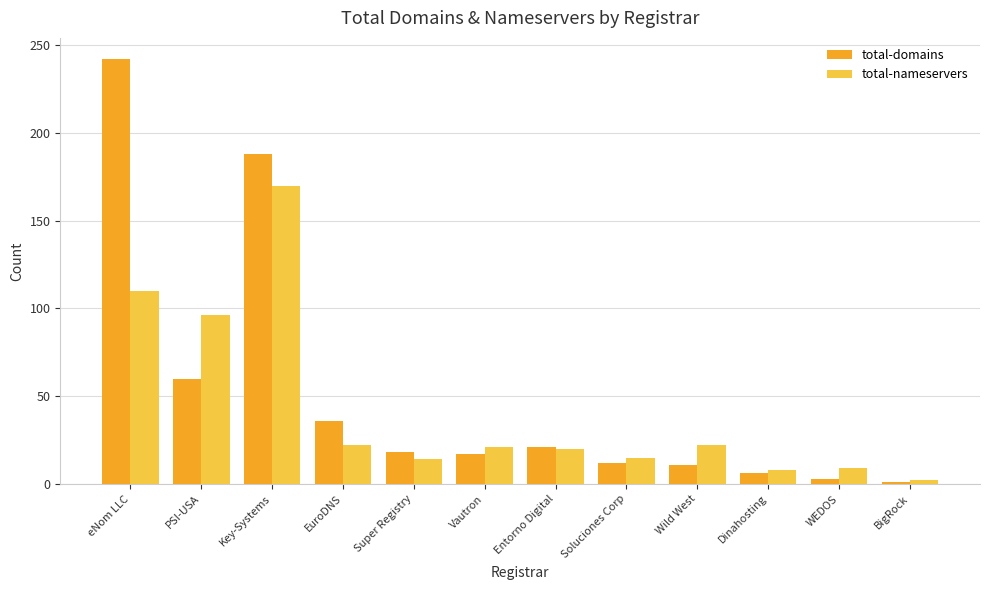

Is the value of total-domains at EuroDNS greater than the value of total-nameservers at BigRock?

Yes